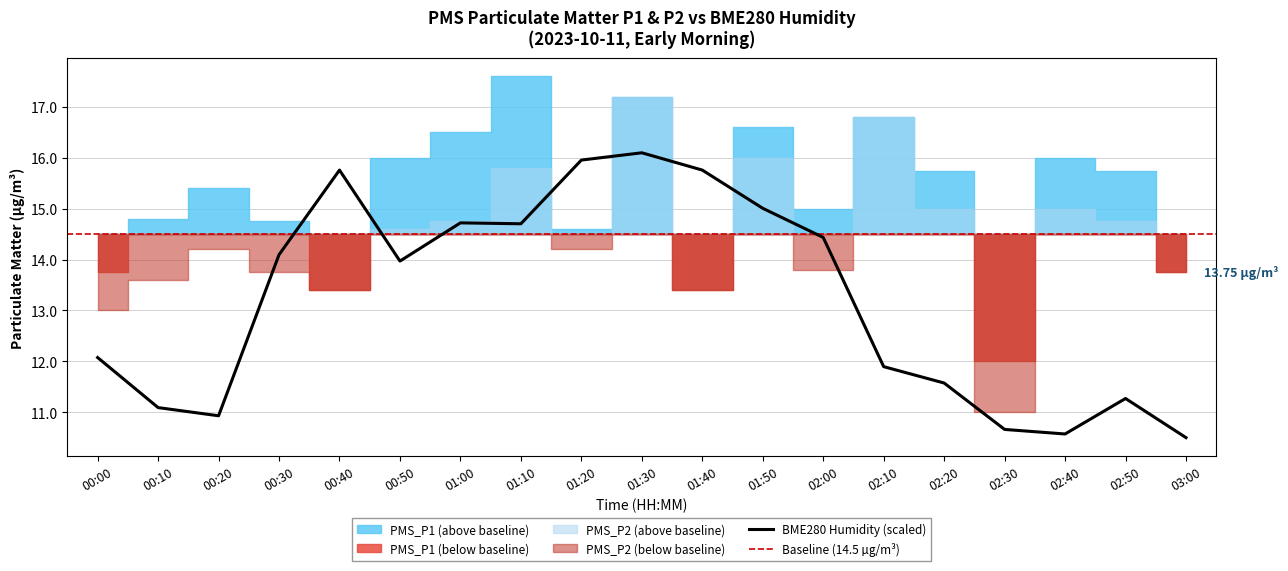

At how many categories does at least one series exceed 11?

19